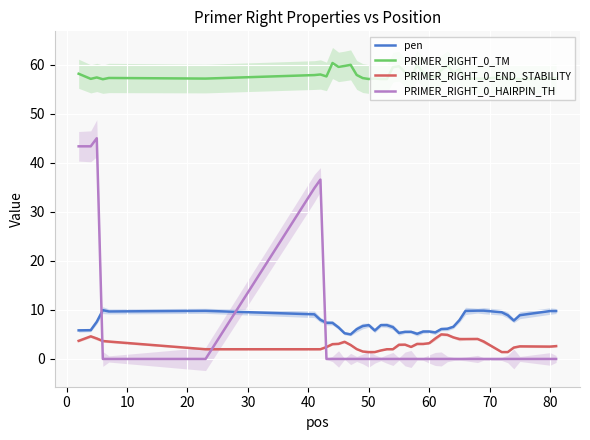

What is the maximum value for PRIMER_RIGHT_0_TM?

60.4